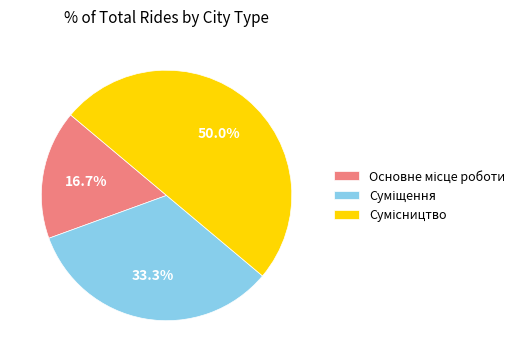

Is Основне місце роботи the majority of the pie?

No